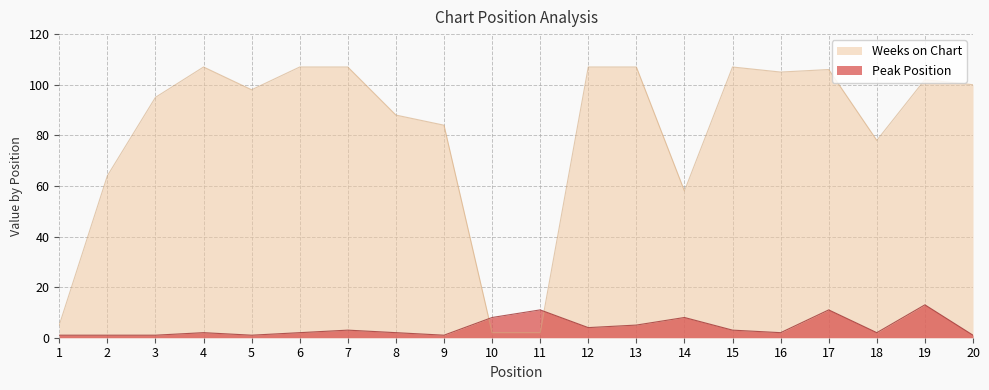

Between 1 and 11, which series saw the biggest shift?

Peak Position